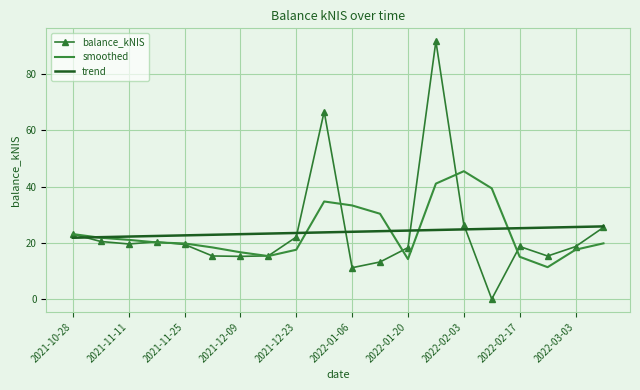

What is the highest value of the smoothed series?

45.5